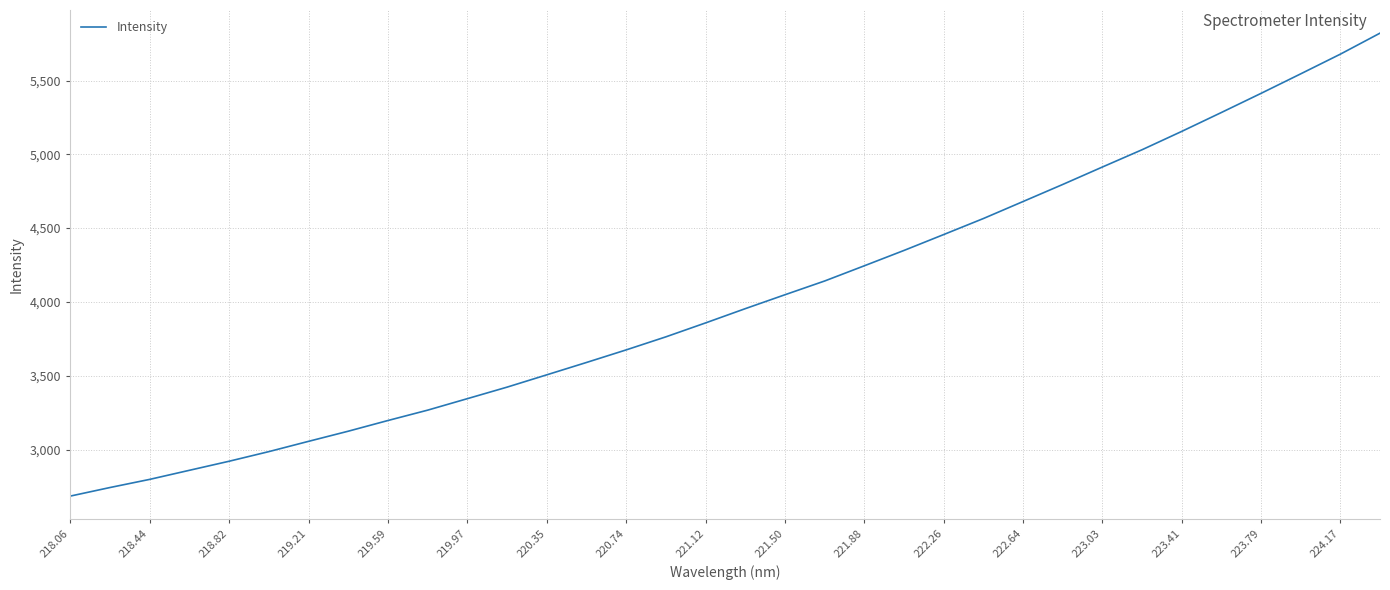

What is the minimum value shown in the chart?

2684.7